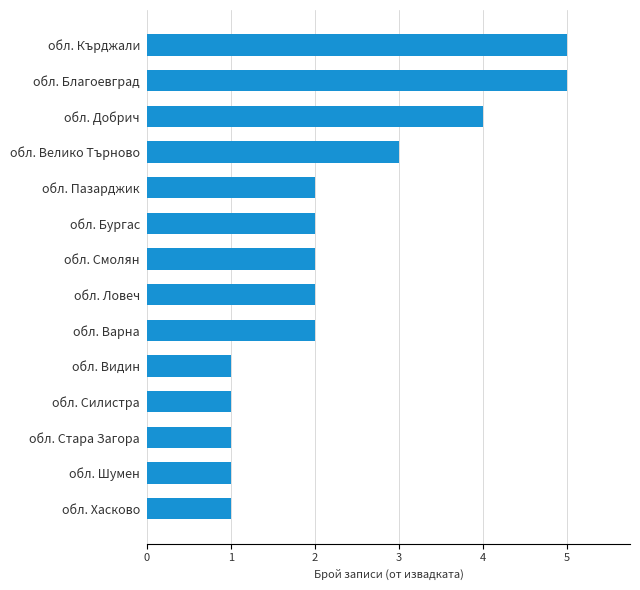

What is the change in value from обл. Ловеч to обл. Велико Търново?

+1